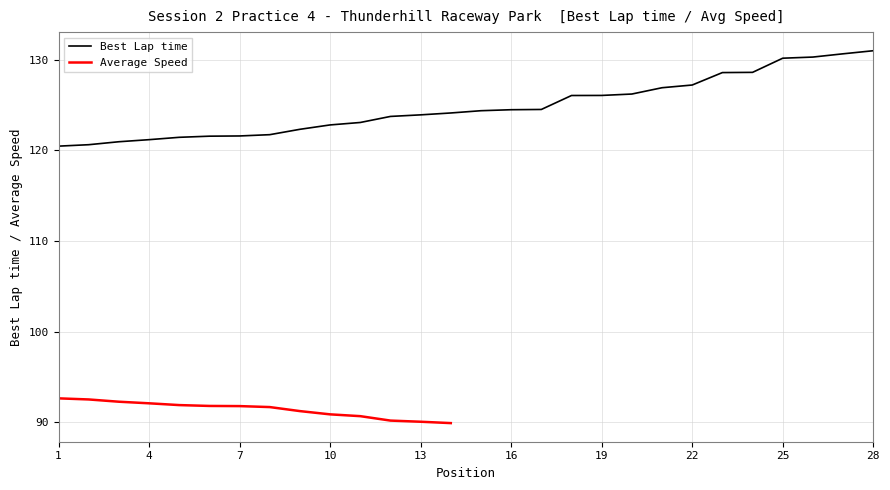

Does the chart display data point markers on the line(s)?

No